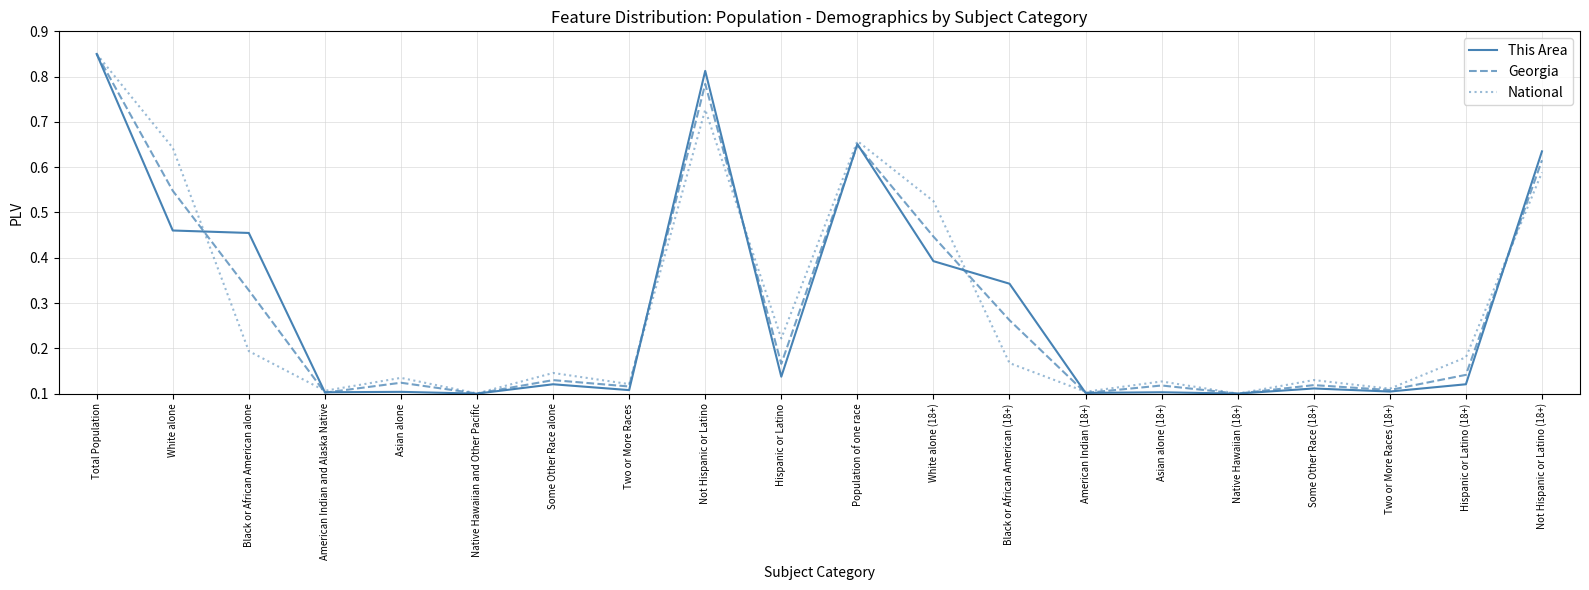

At Some Other Race (18+), list the series in order from largest to smallest.

National, Georgia, This Area